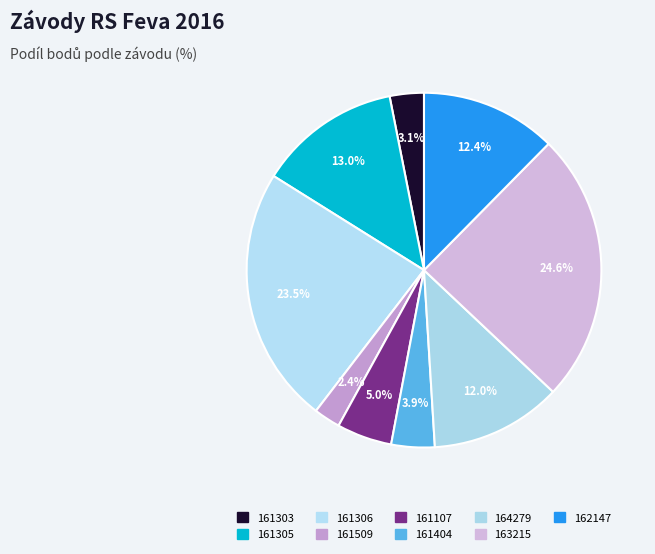

Which slice is the largest?

163215